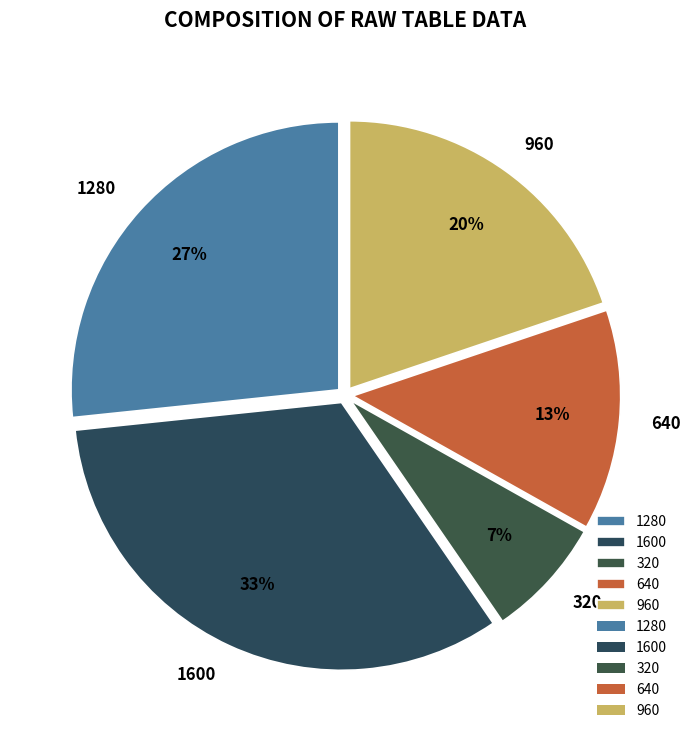

True or false: 960 accounts for 31% of the total.

False